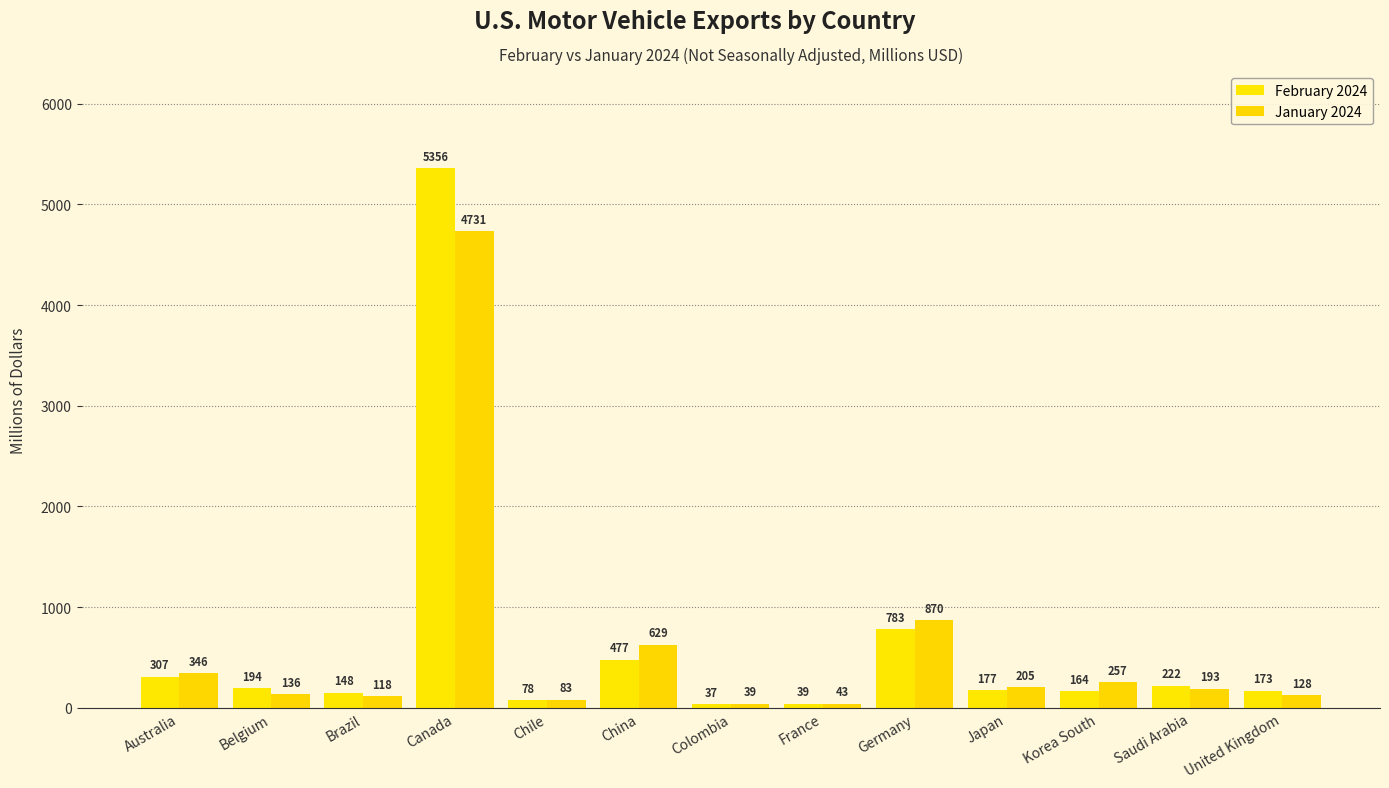

What is the difference between the highest and lowest values at Canada?

625